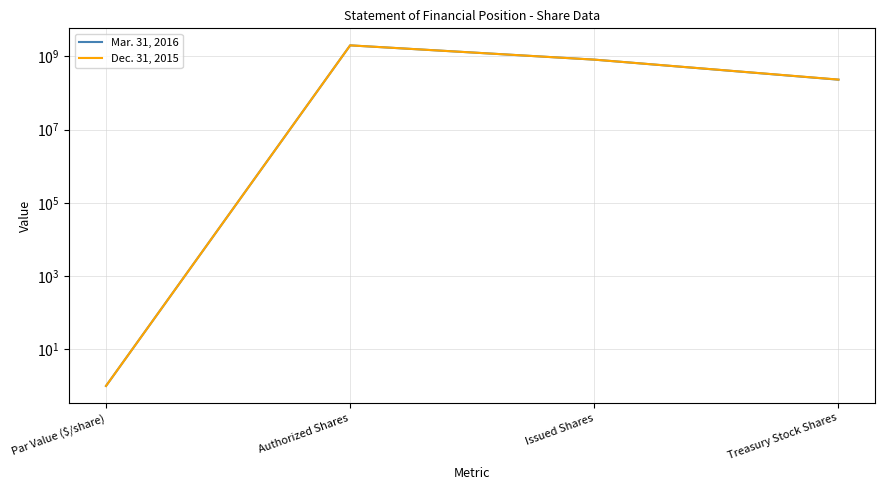

What is the sum of all Dec. 31, 2015 values?

3047467359